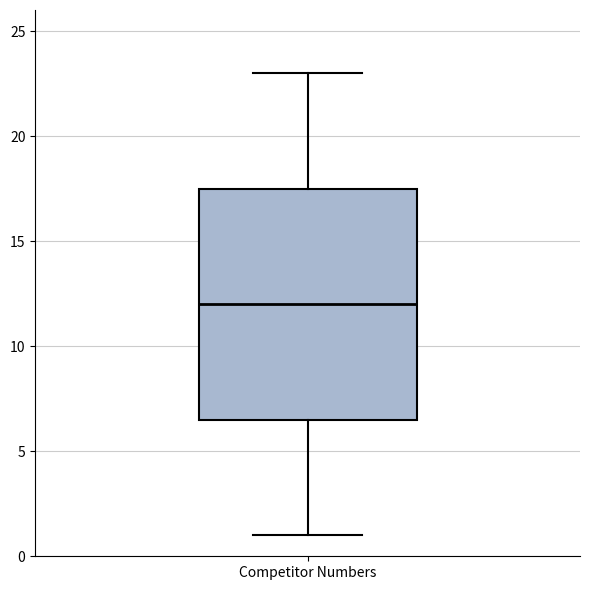

Where is the lower edge of the box for Competitor Numbers on the y-axis? The values are not printed on the chart, so give them approximately, as read against the axis.

6.5